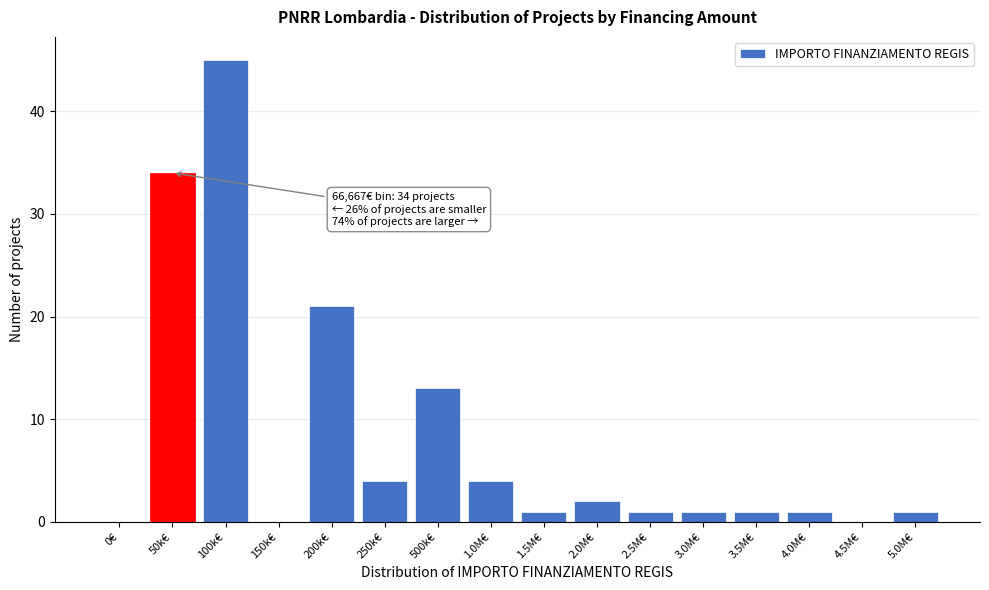

Reading left to right, what are all the values shown in this chart?

0€=0	50k€=34	100k€=45	150k€=0	200k€=21	250k€=4	500k€=13	1.0M€=4	1.5M€=1	2.0M€=2	2.5M€=1	3.0M€=1	3.5M€=1	4.0M€=1	4.5M€=0	5.0M€=1